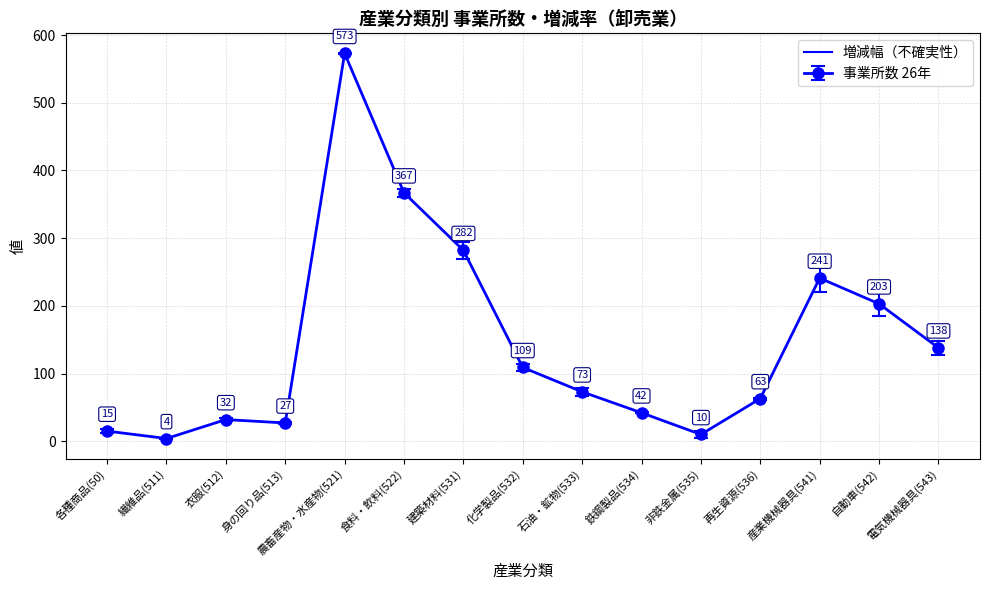

How many lines are shown in the chart?

1